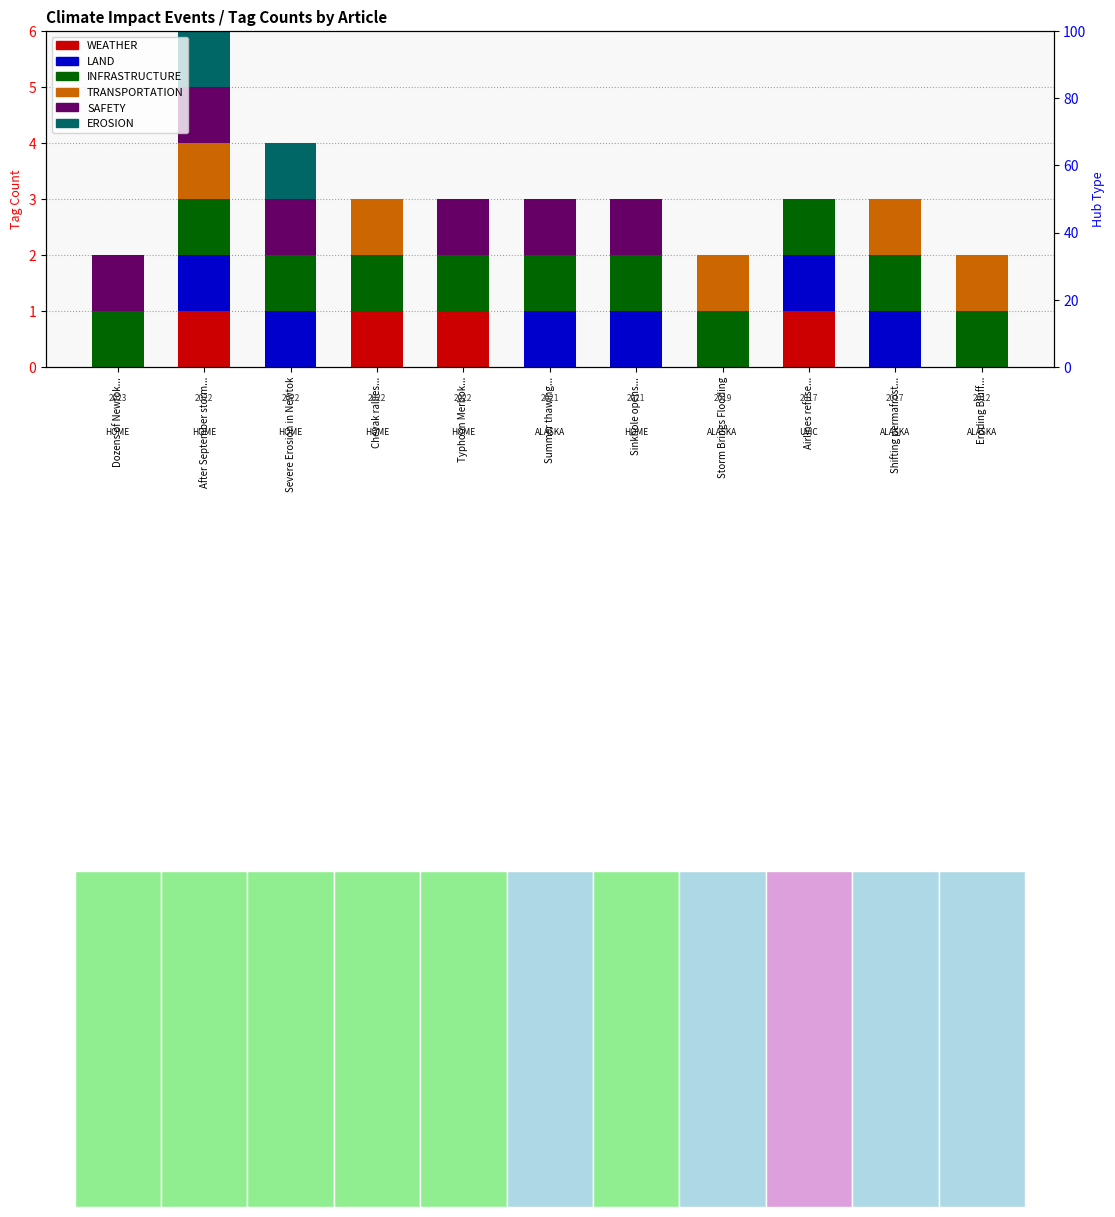

At which category is the sum across all series the highest?

After September storm...